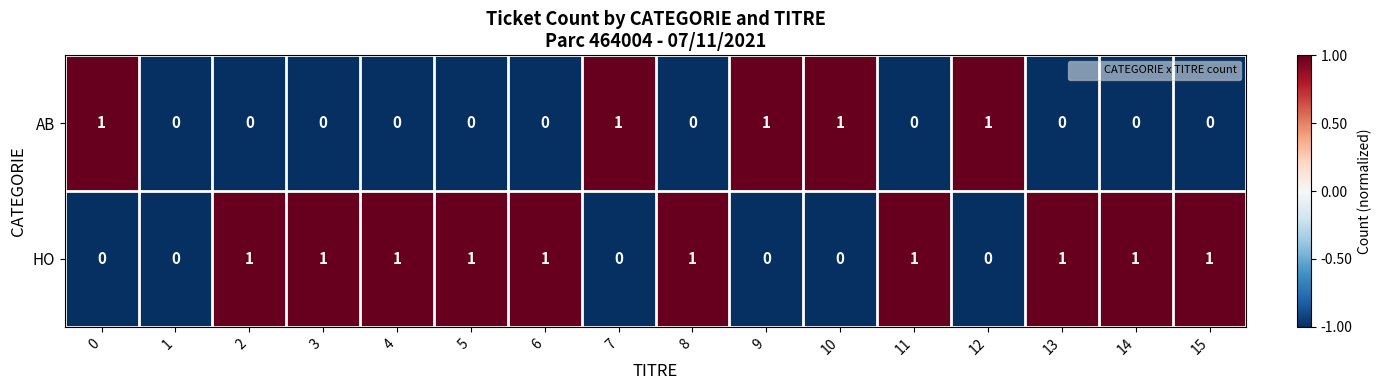

Which series has the largest total across all categories?

HO